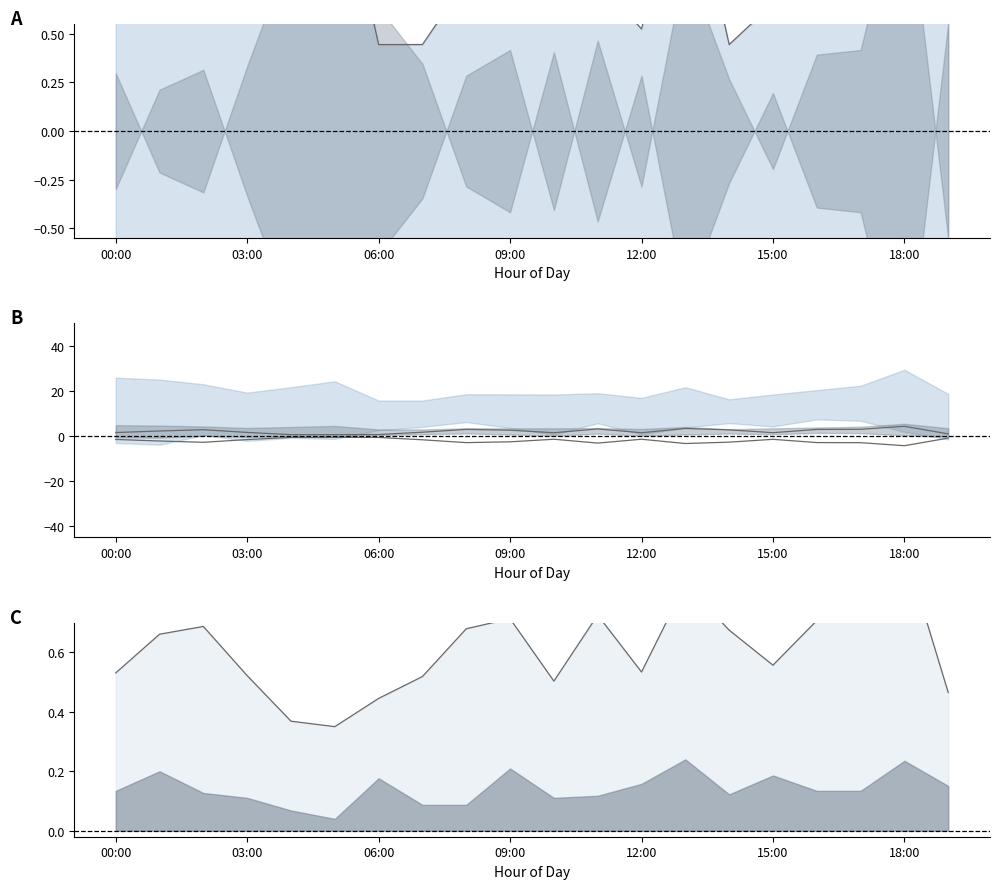

What is the label of the 4th point from the right?

16